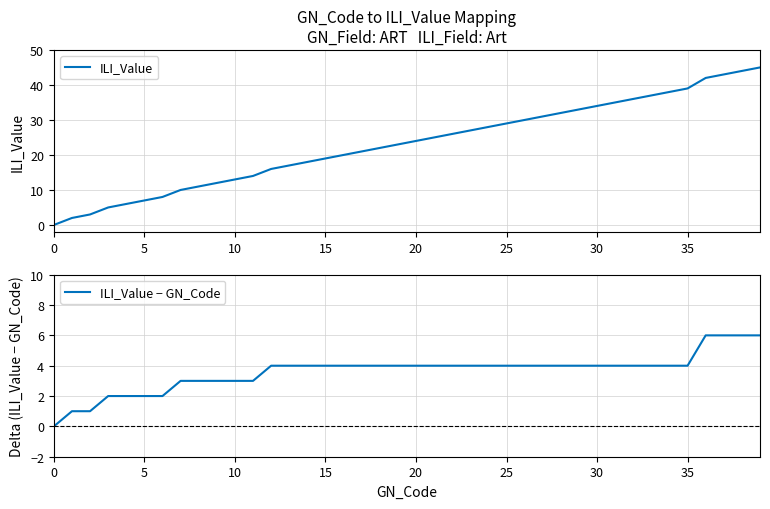

The value of ILI_Value at 15 is 2. True or false?

False